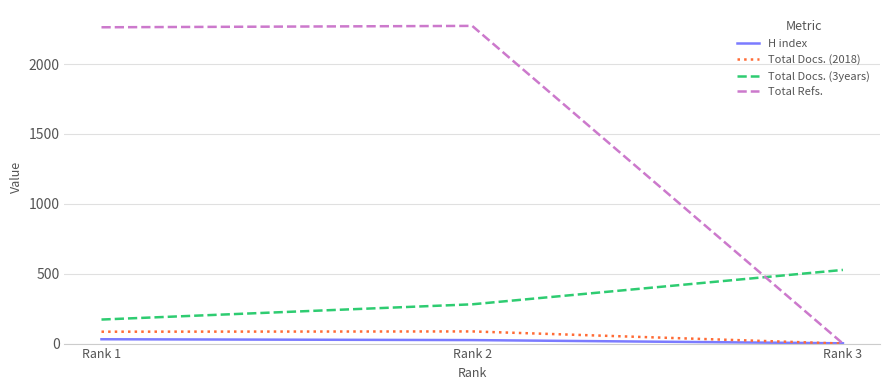

The value of Total Docs. (3years) at Rank 2 is 281. True or false?

True